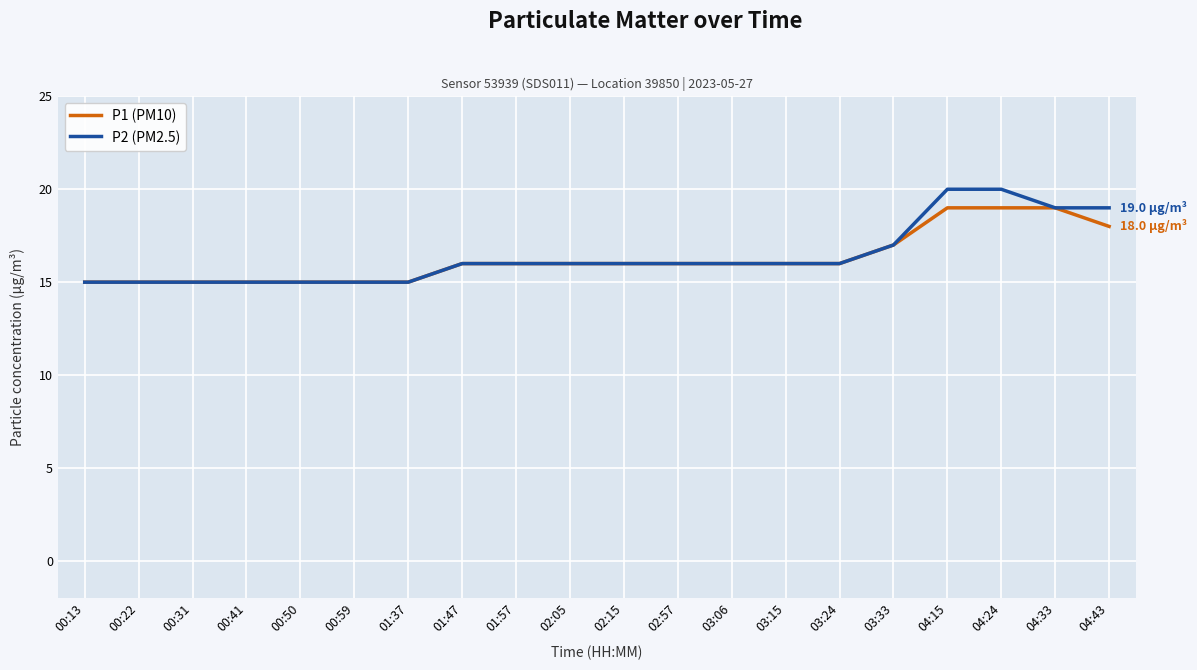

What position from the left is 02:57?

12